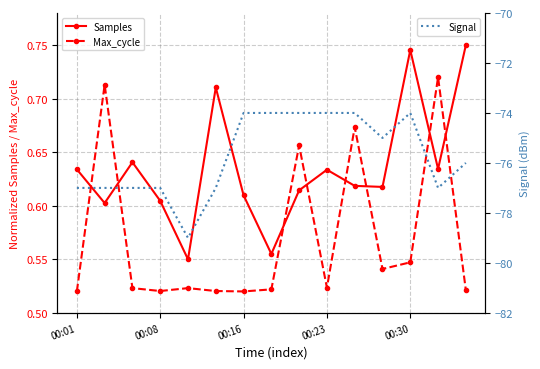

Count the Max_cycle values in the range 0 to 1.

15